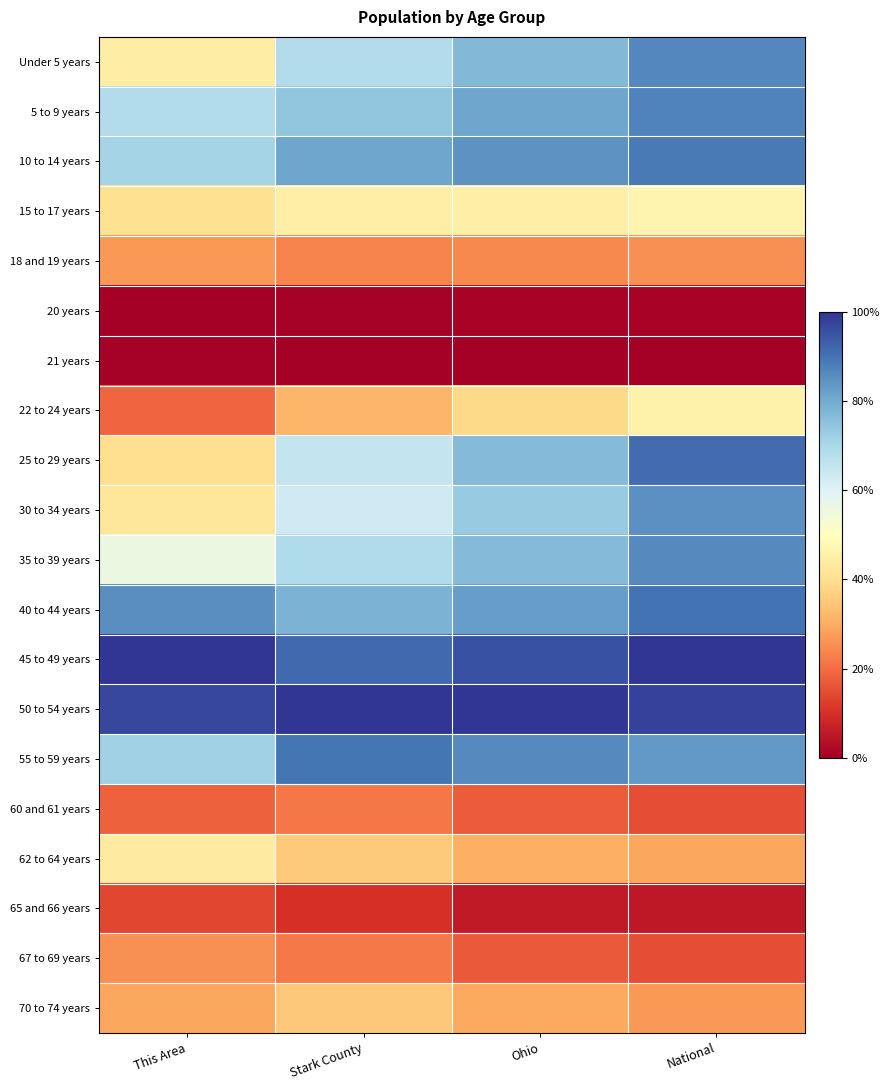

At which category is the sum across all series the highest?

National